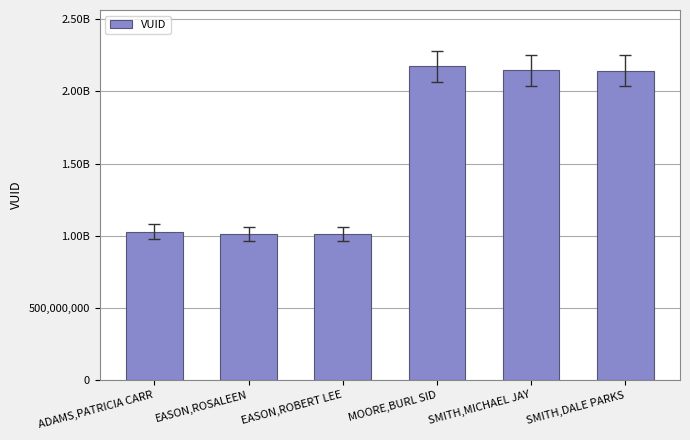

Are the bars horizontal?

No